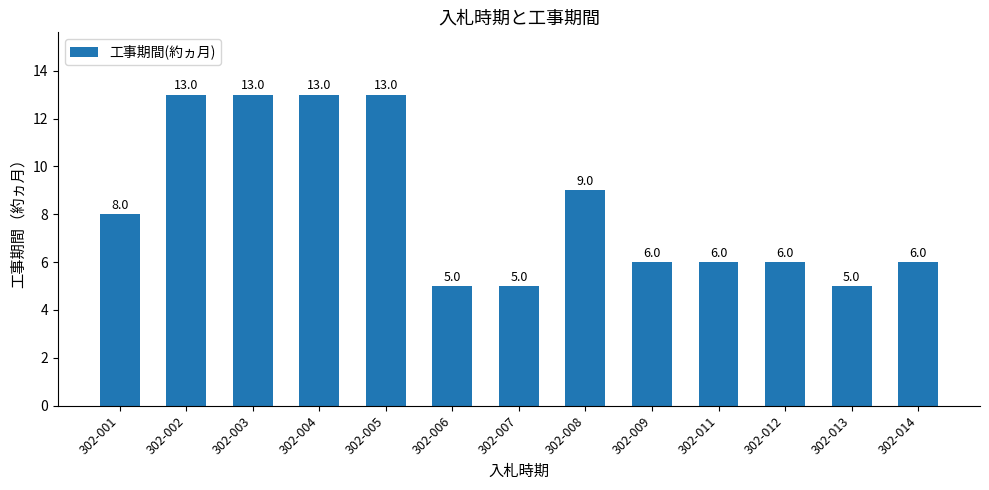

True or false: the data shows 4 at 302-014.

False